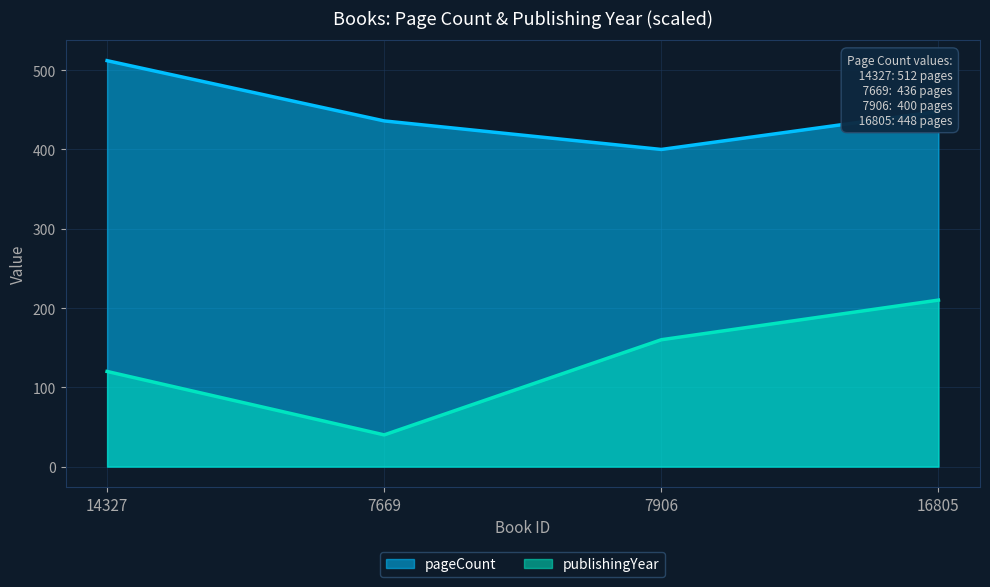

At which category is the sum across all series the highest?

16805